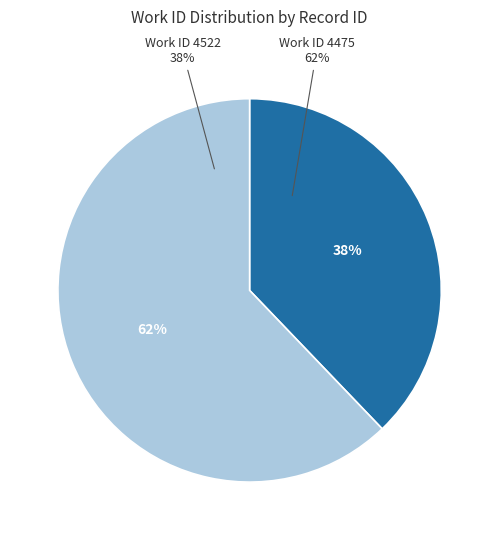

What percentage do 4475 and 4522 together represent?

100.0%